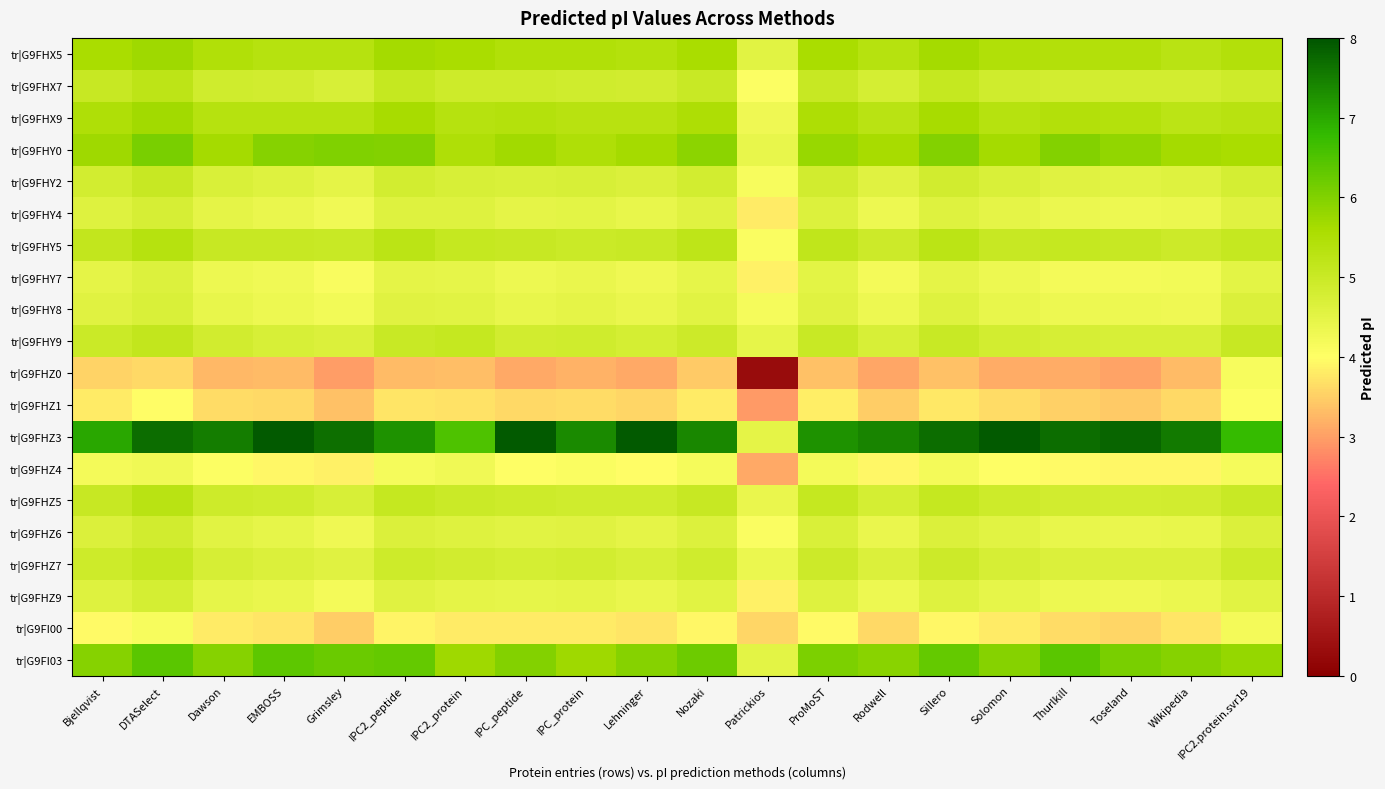

At IPC2.protein.svr19, list the series in order from largest to smallest.

tr|G9FHZ3, tr|G9FI03, tr|G9FHY0, tr|G9FHX5, tr|G9FHX9, tr|G9FHY5, tr|G9FHY9, tr|G9FHZ5, tr|G9FHX7, tr|G9FHZ7, tr|G9FHY2, tr|G9FHZ6, tr|G9FHY8, tr|G9FHY4, tr|G9FHZ9, tr|G9FHY7, tr|G9FI00, tr|G9FHZ4, tr|G9FHZ0, tr|G9FHZ1